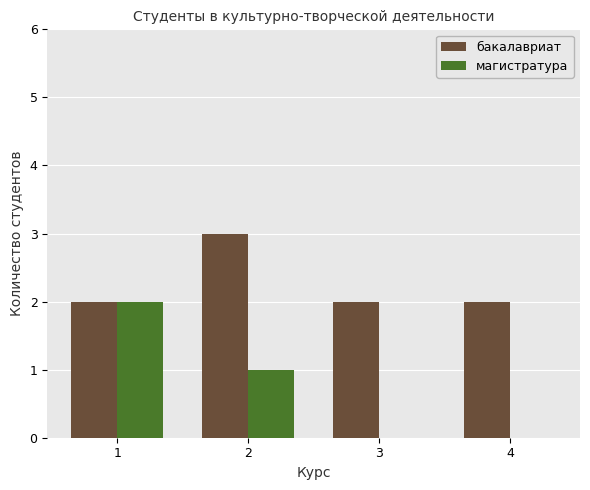

Between 1 and 4, which series saw the biggest shift?

магистратура